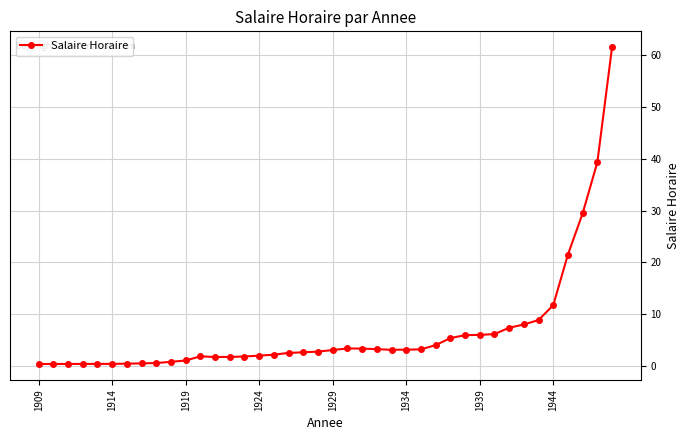

How many data points does each series have?

40